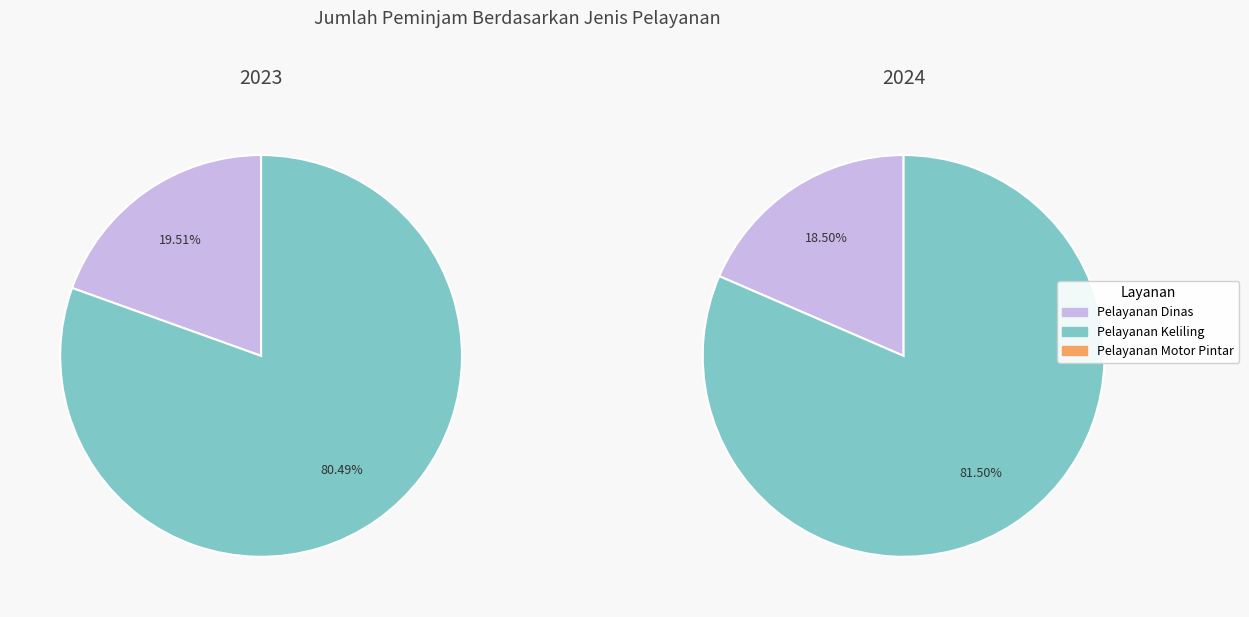

Do Pelayanan Motor Pintar and Pelayanan Dinas together represent more than half of the pie?

No